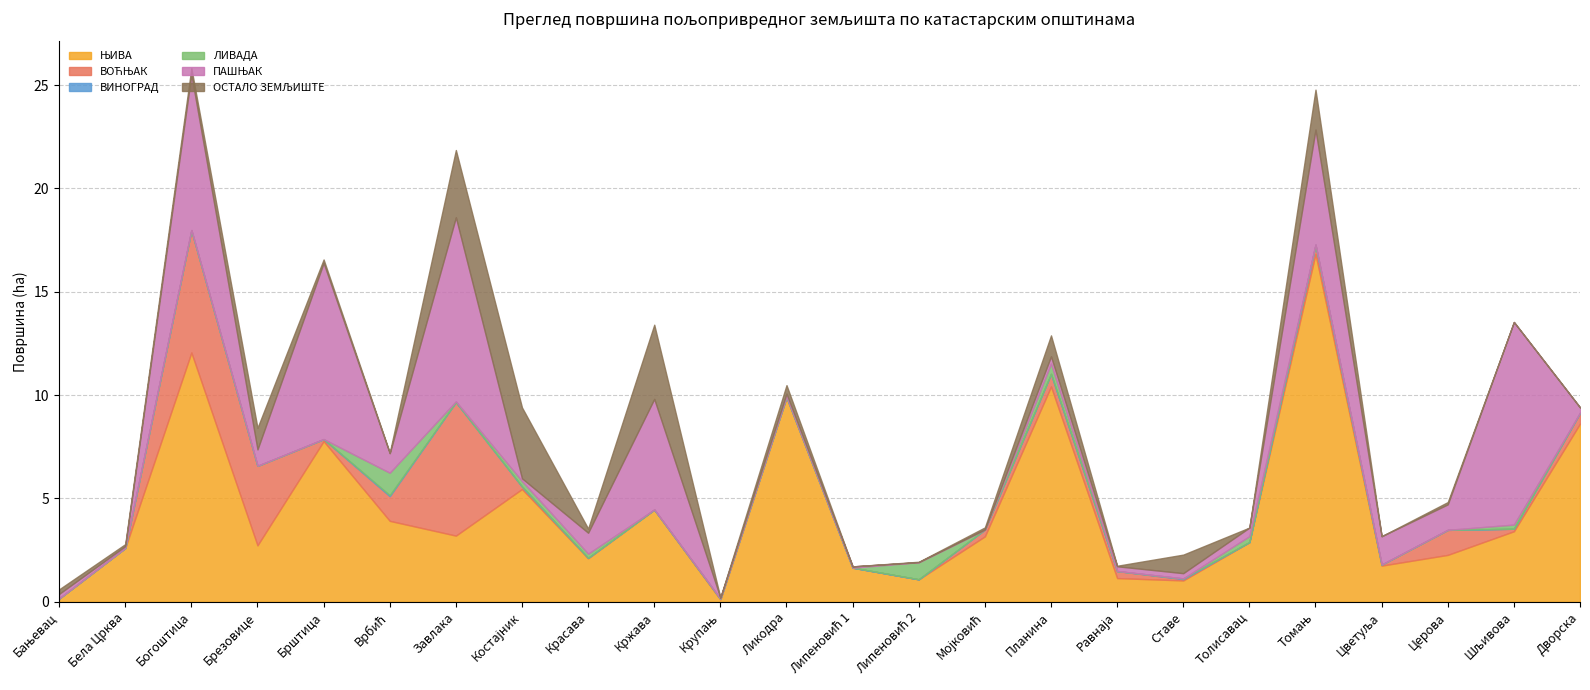

After their last crossing, which series has the higher values: ВОЋЊАК or ЛИВАДА?

ВОЋЊАК